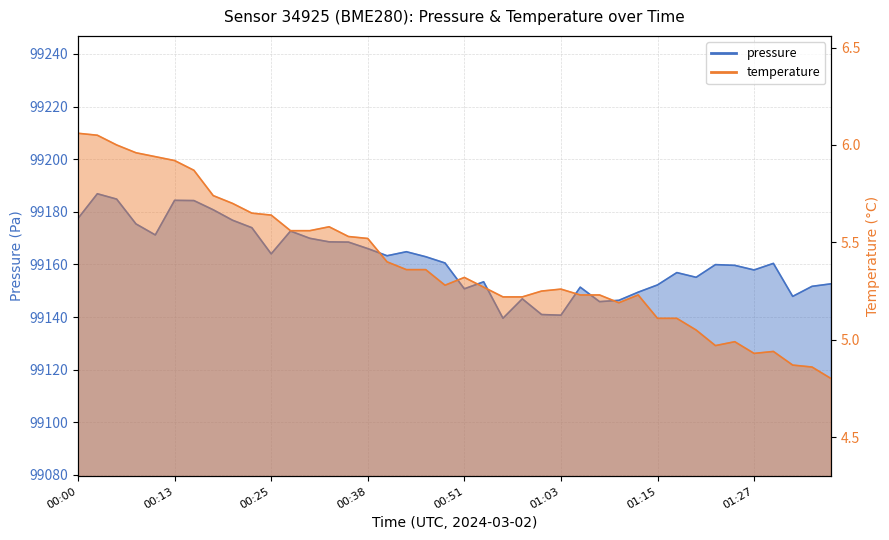

What is the smallest value displayed?

4.8